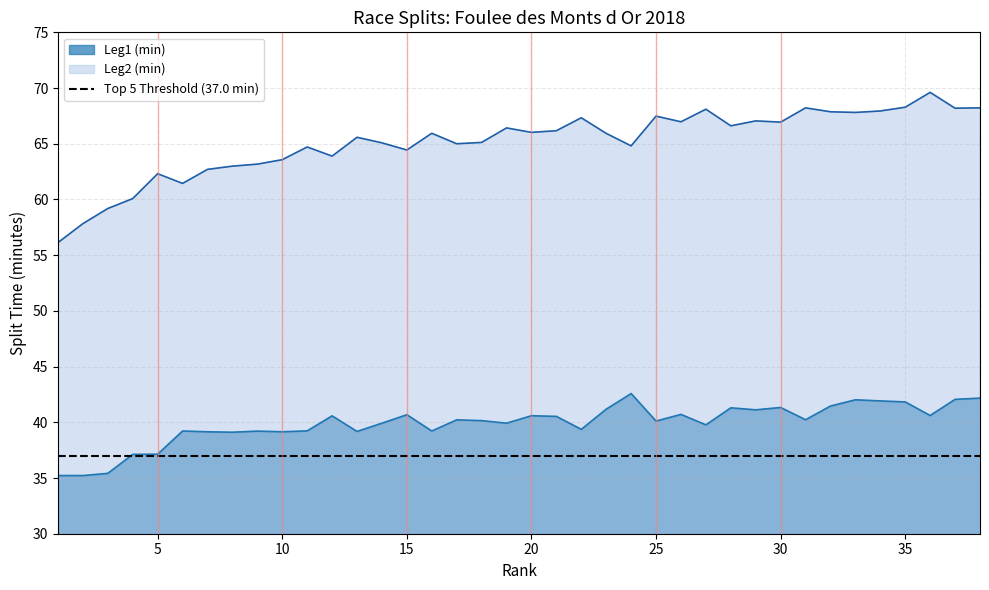

What is the difference between the Leg1 (min) values at 25 and 15?

0.6